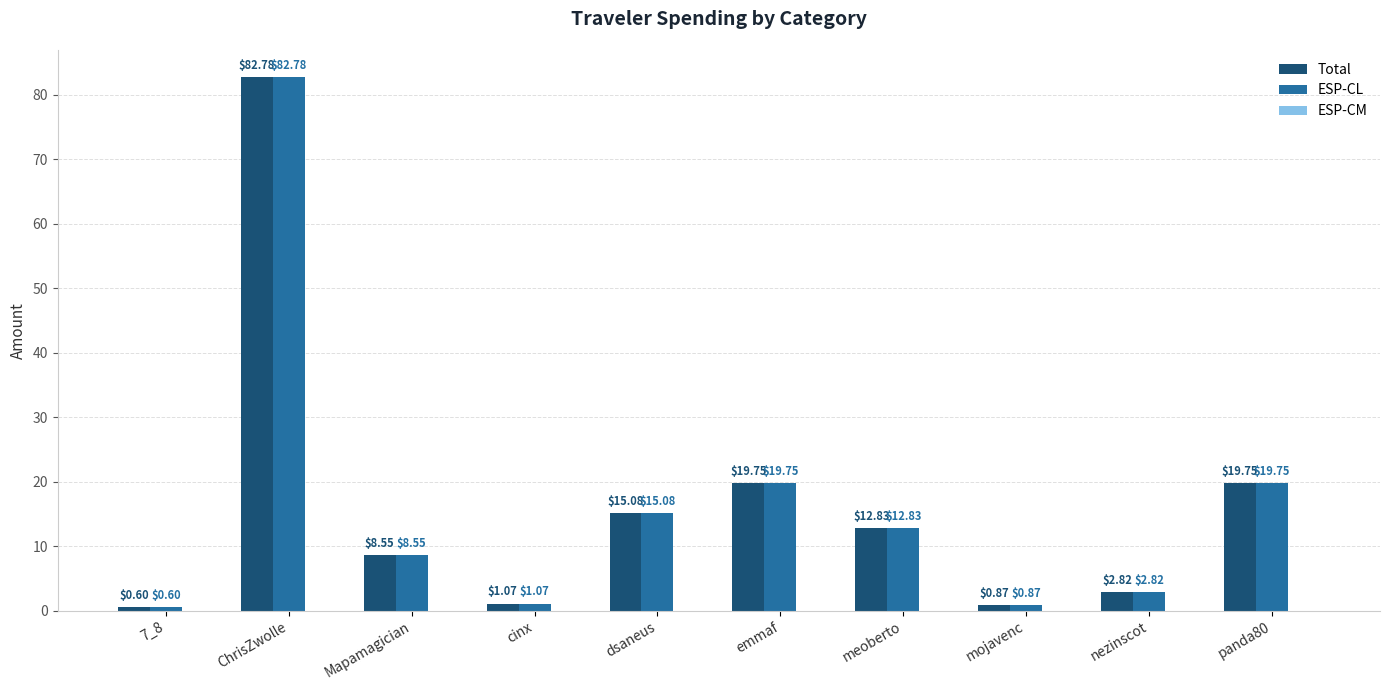

What is the average value of the Total series?

16.4